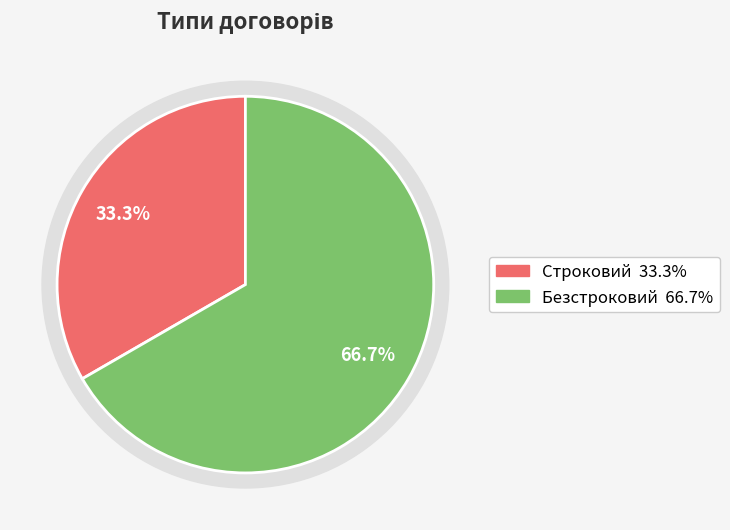

To the nearest percent, what percentage of the pie is Строковий?

33%